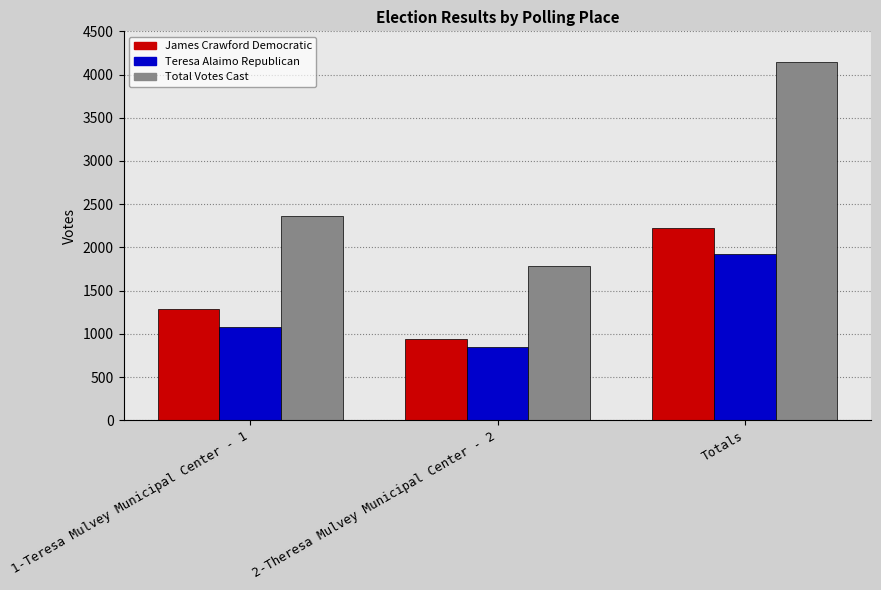

True or false: James Crawford Democratic has a value of 2223 at Totals.

True